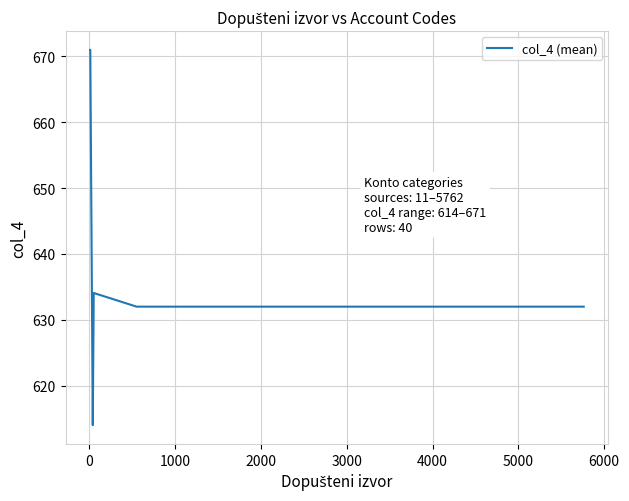

What is the minimum value shown in the chart?

614.0